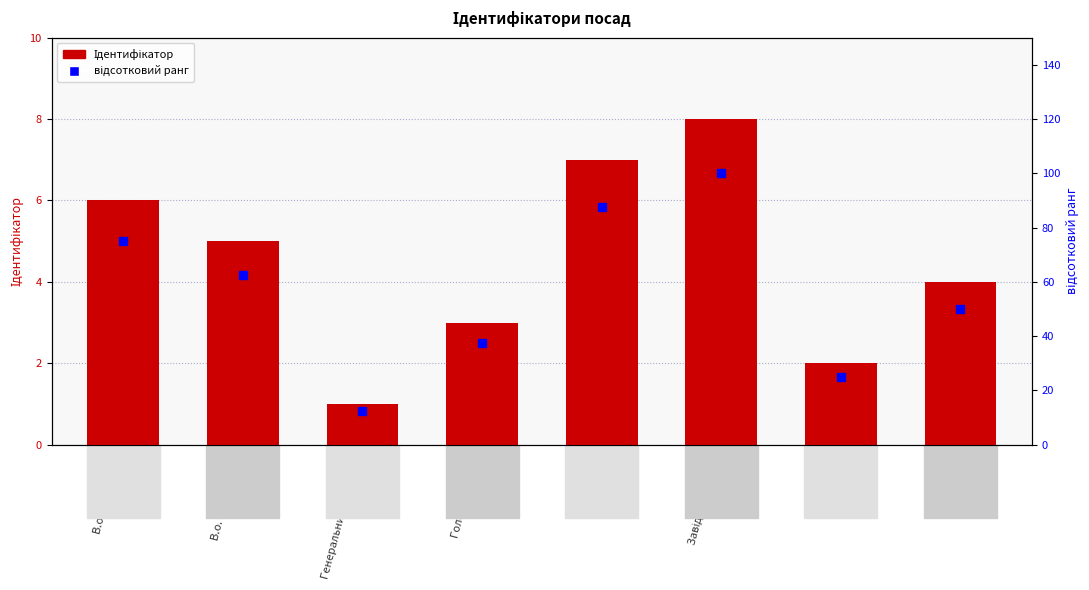

Which category has the highest value in the відсотковий ранг series?

Завідувач філією